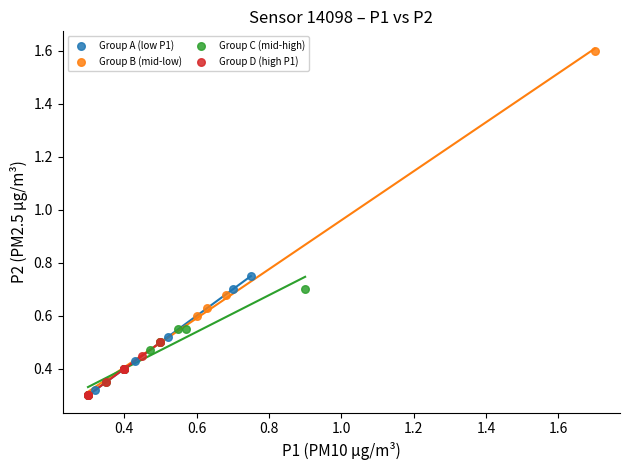

Which series contains the highest Y value?

Group B (mid-low)